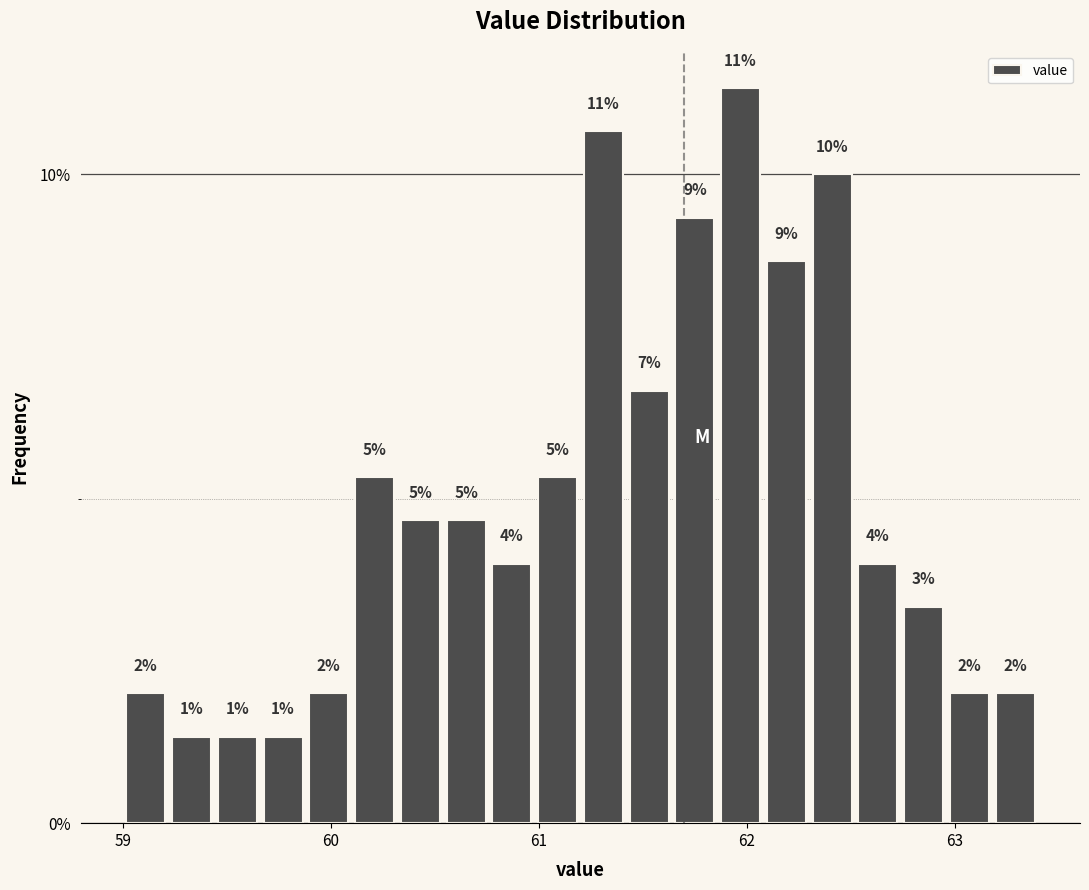

Around what value on the x-axis is the tallest bar? Give the approximate position of its centre, as read against the axis.

62.0